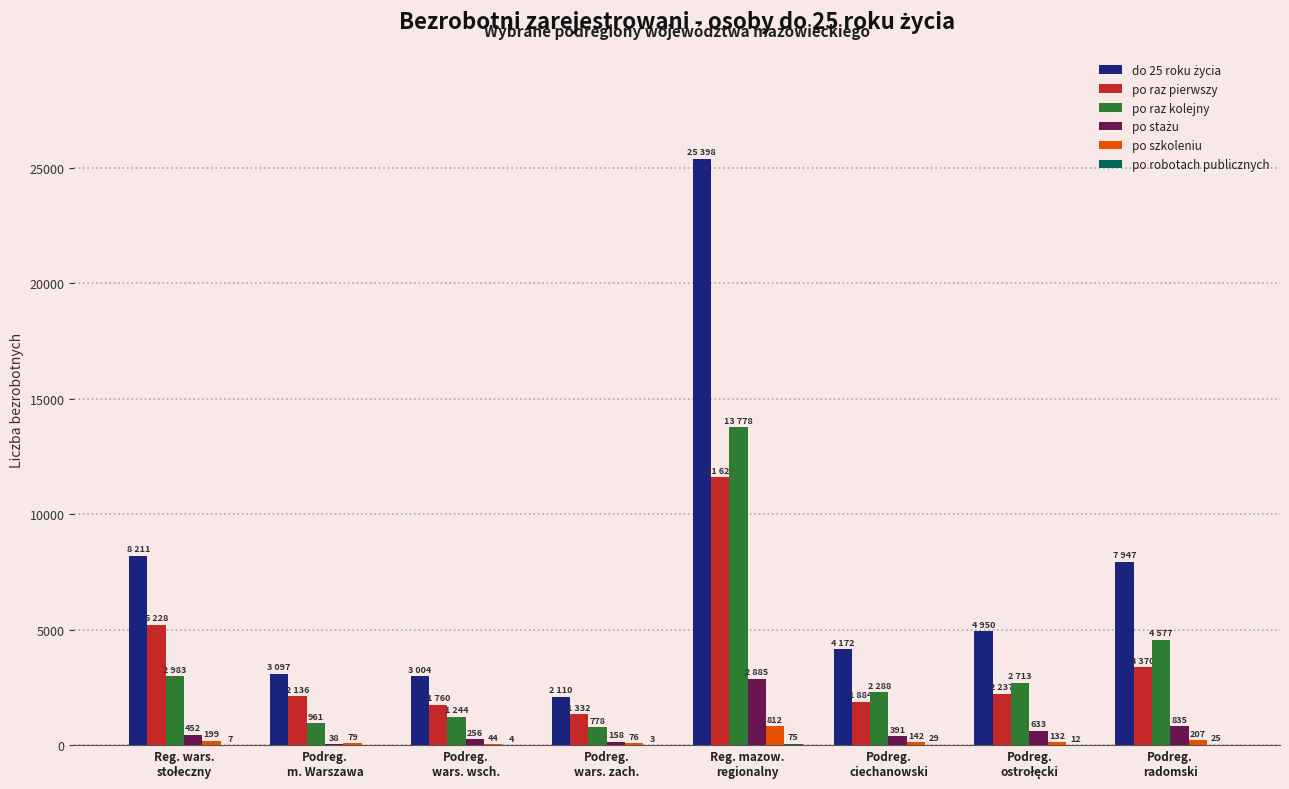

What is the maximum value shown in the chart?

25398